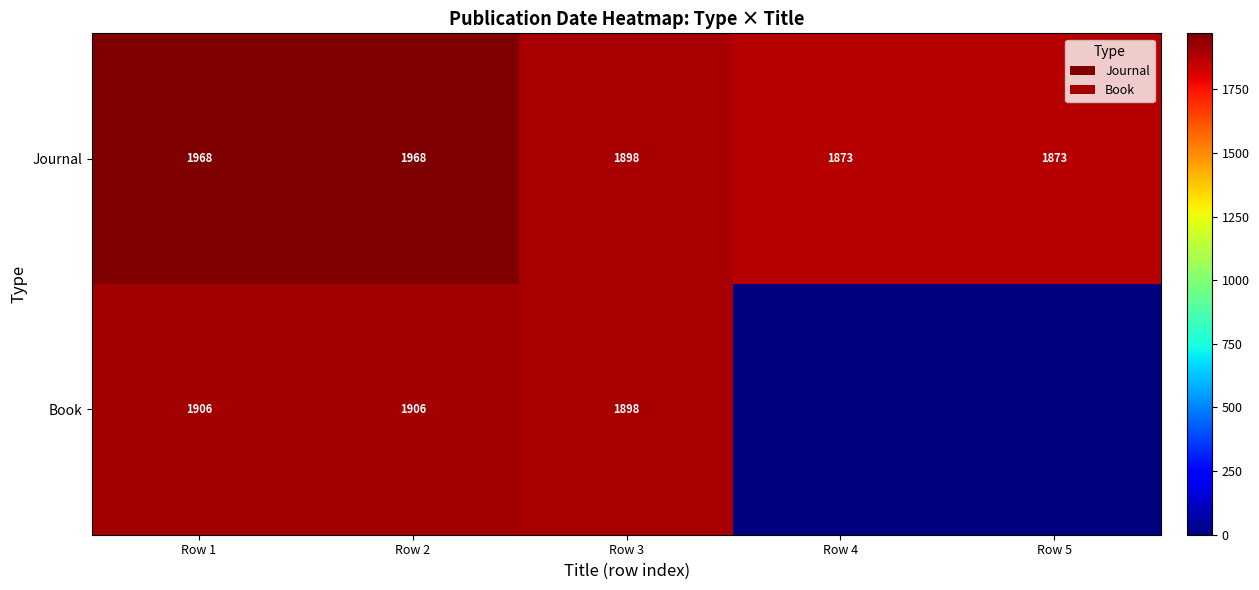

Rank the series at Row 2 from highest to lowest value.

Journal, Book